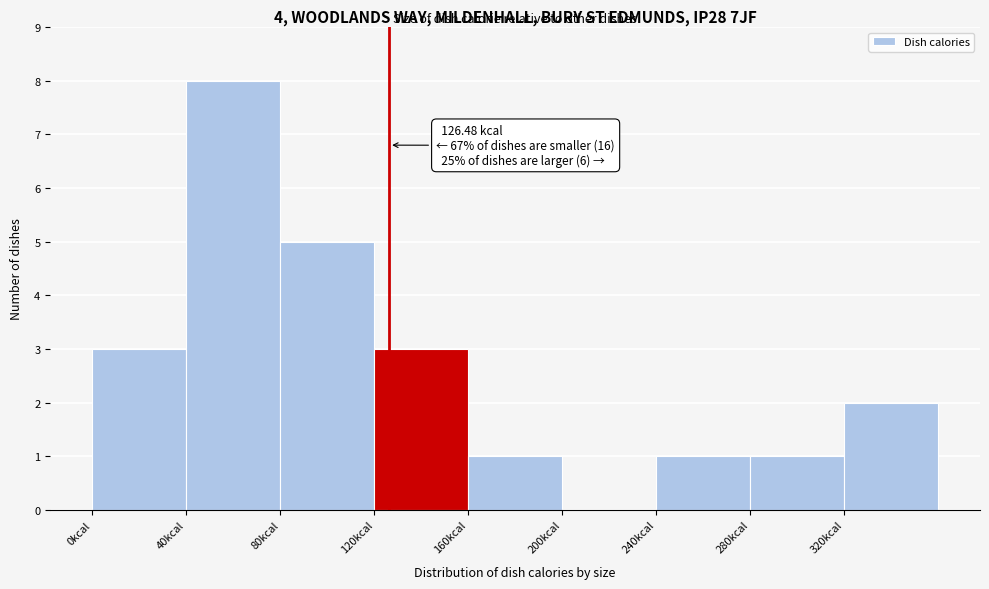

Which range on the x-axis has the tallest bar?

40 to 80